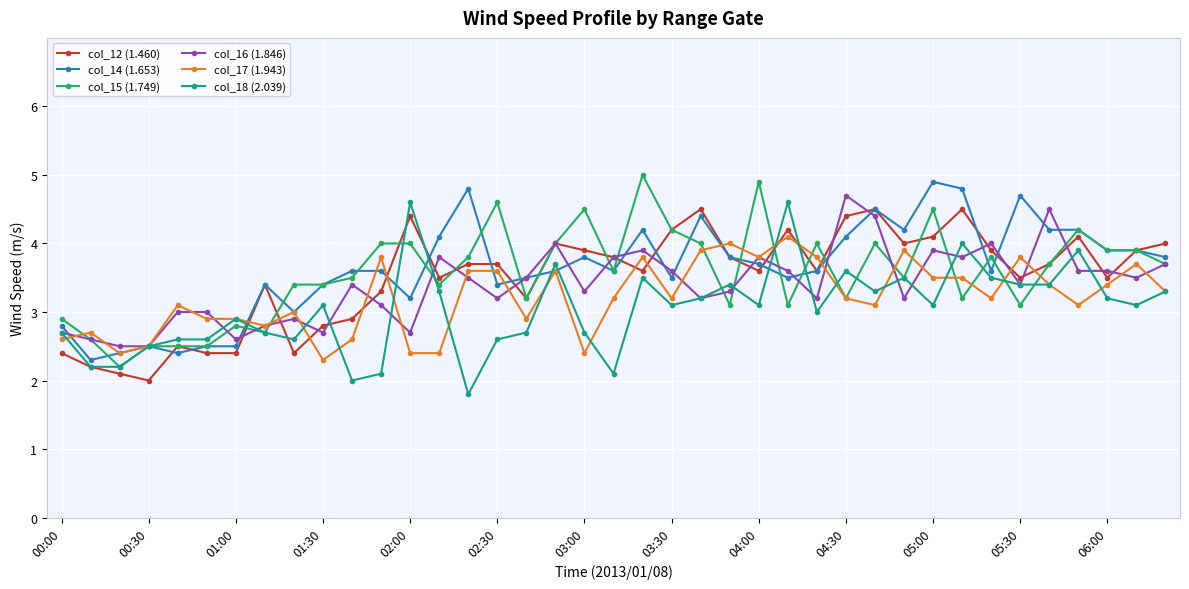

What is the smallest value displayed?

1.8